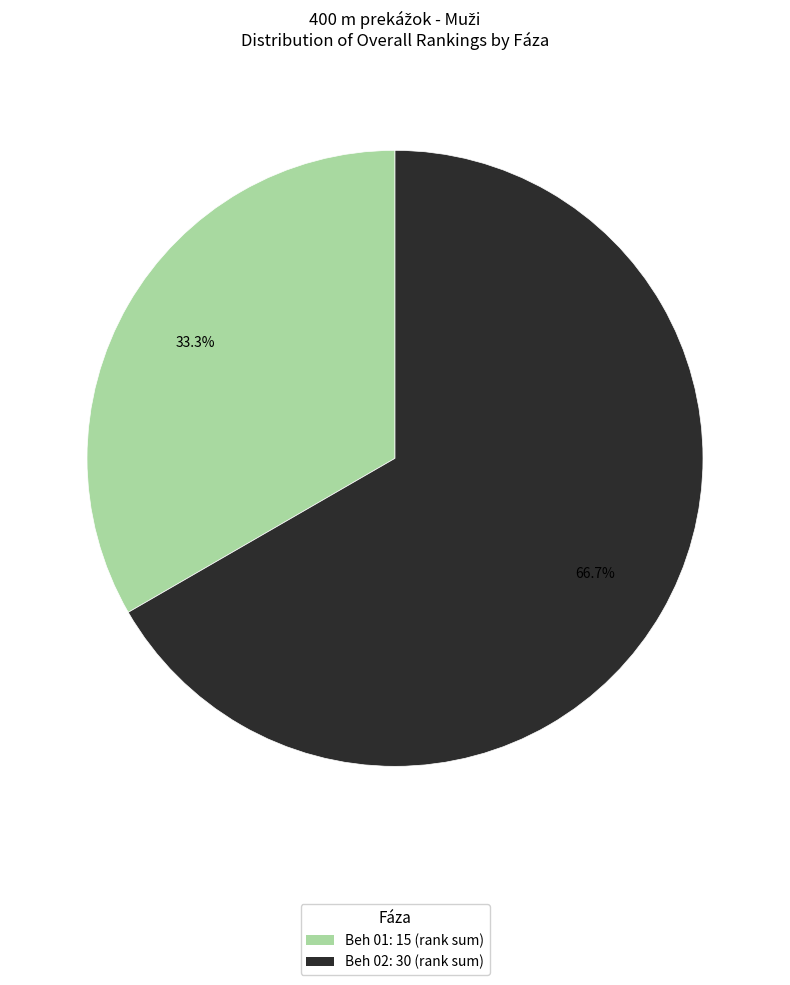

Which slice is the smallest?

Beh 01: 15 (rank sum)